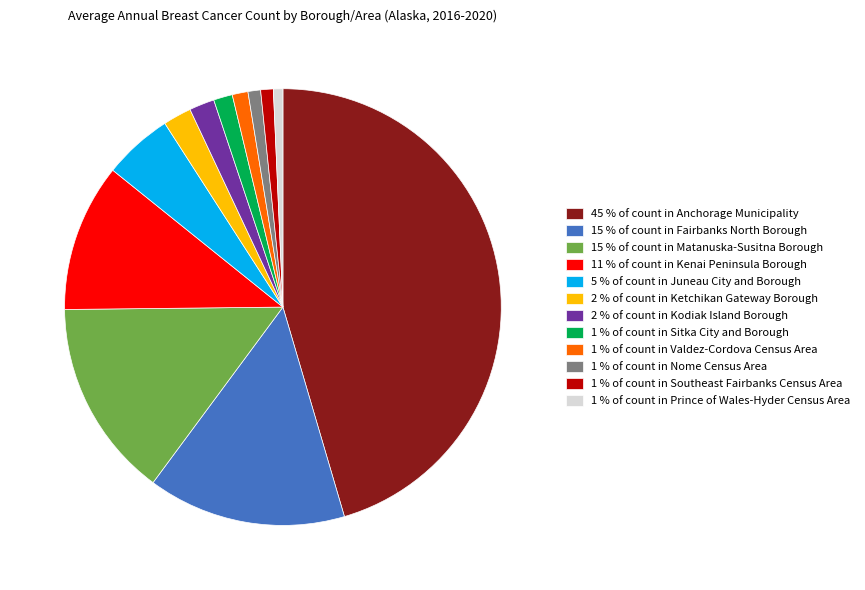

Is 1 % of count in Prince of Wales-Hyder Census Area the majority of the pie?

No